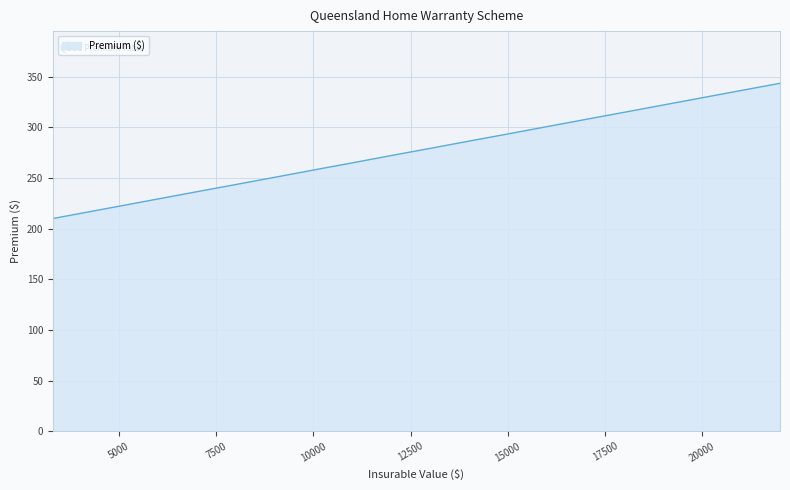

What is the maximum value shown in the chart?

343.3